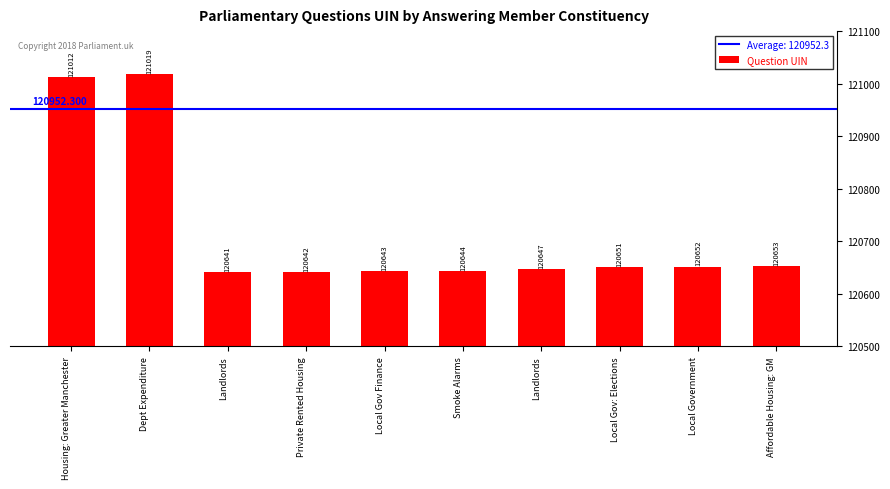

List the labels in order of value, largest first.

Dept Expenditure, Housing: Greater Manchester, Affordable Housing: GM, Local Government, Local Gov: Elections, Landlords, Smoke Alarms, Local Gov Finance, Private Rented Housing, Landlords